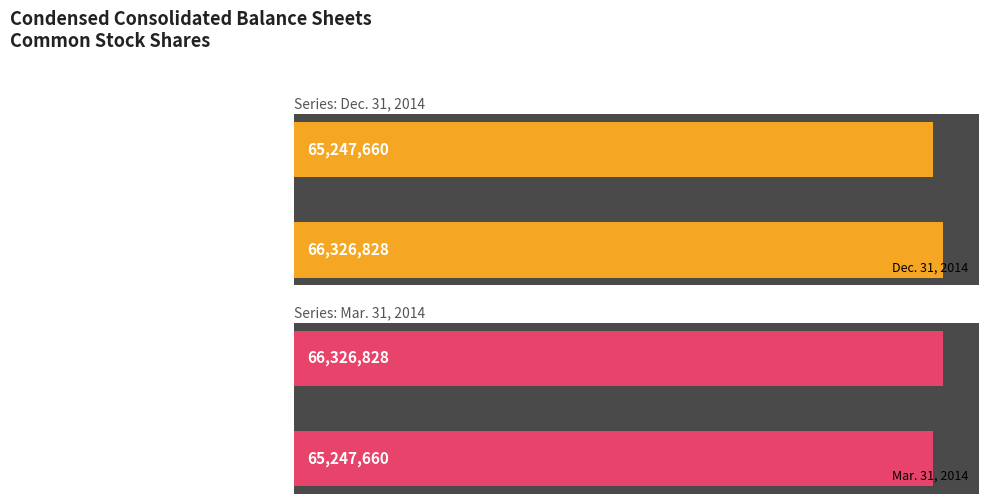

Reading left to right, transcribe all the data shown in this chart.

Dec. 31, 2014: 66326828	65247660
Mar. 31, 2014: 65247660	66326828